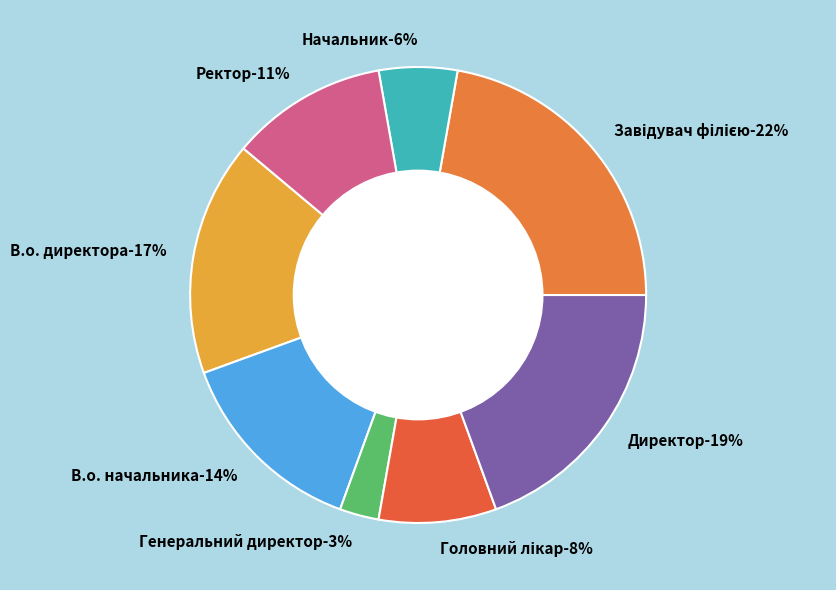

To the nearest percent, what is the difference between the Ректор and Директор slice percentages?

8%